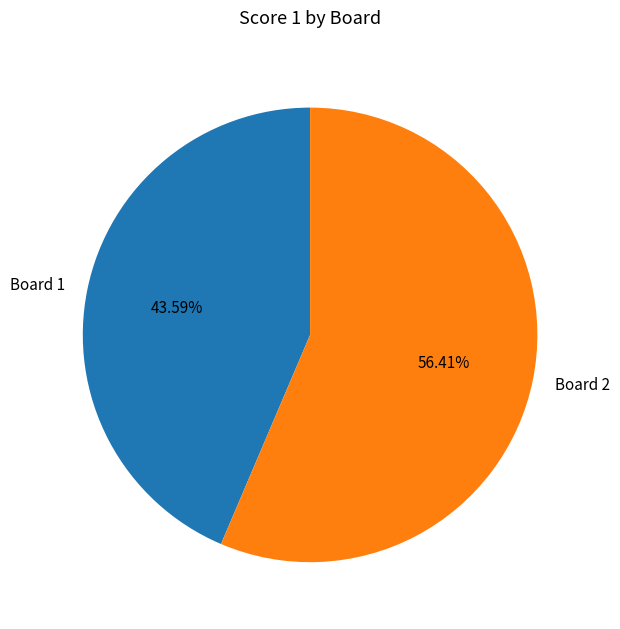

Which slice is the largest?

Board 2